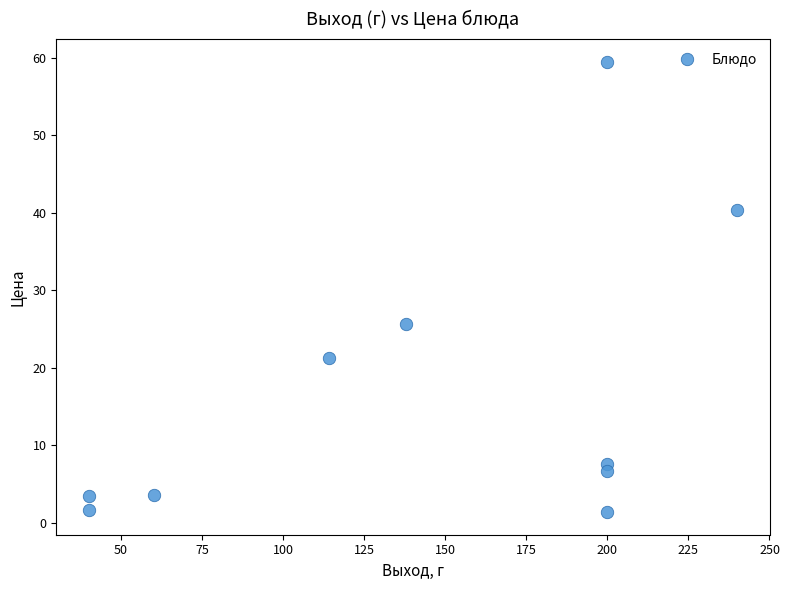

What Y value in the scatter plot is closest to 30?

25.6